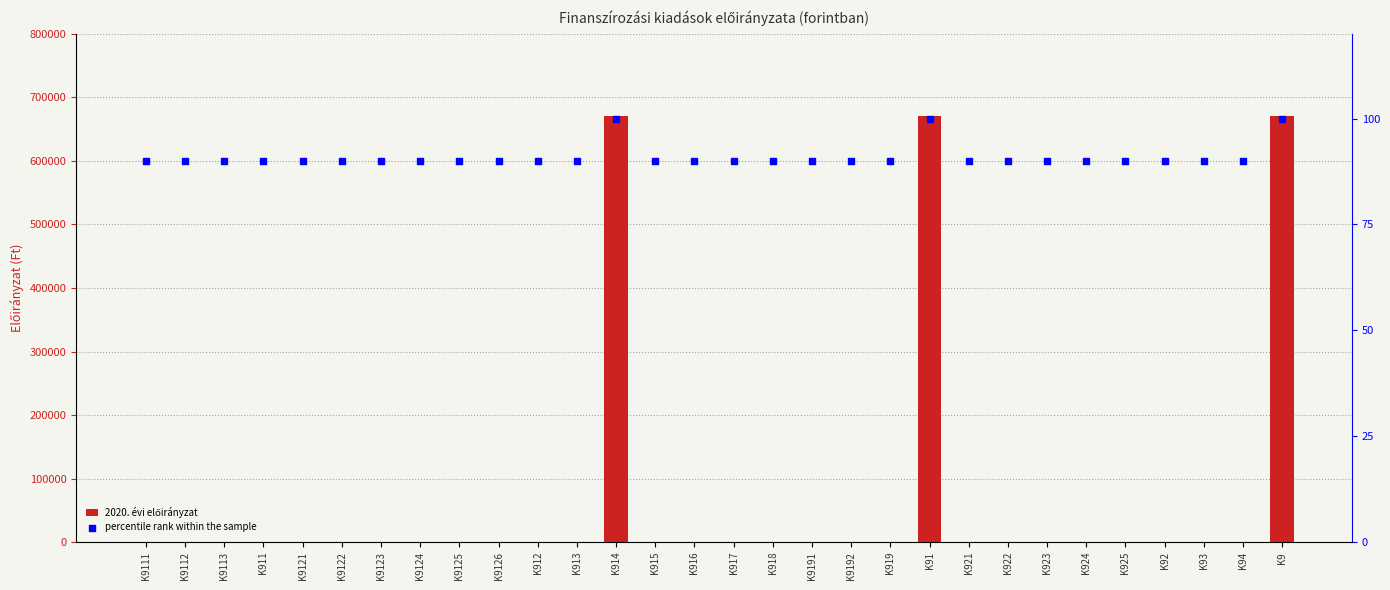

Is the value of percentile rank within the sample at K9121 greater than the value of 2020. évi előirányzat at K9124?

Yes